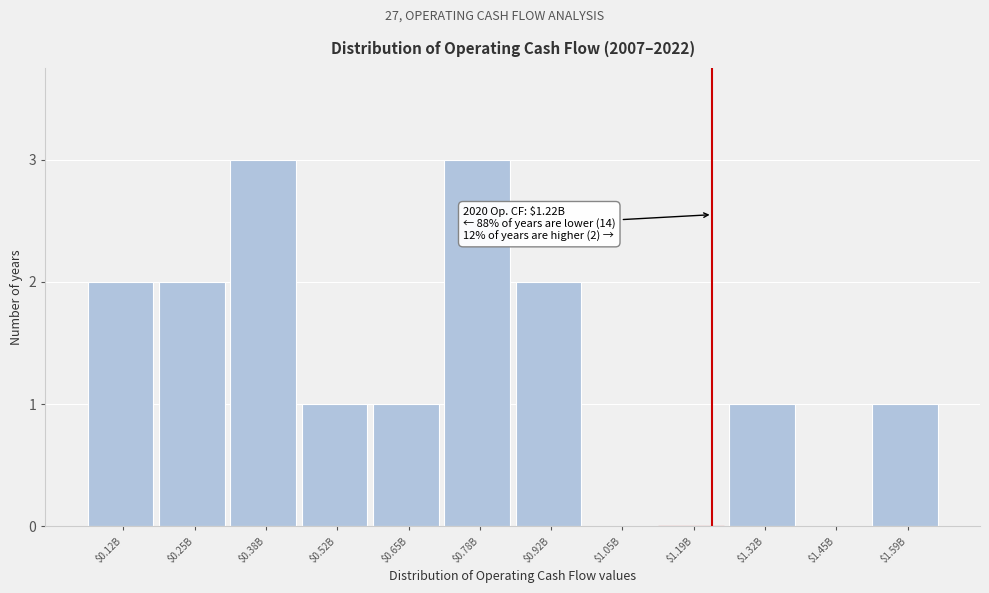

What is the sum of all values?

16